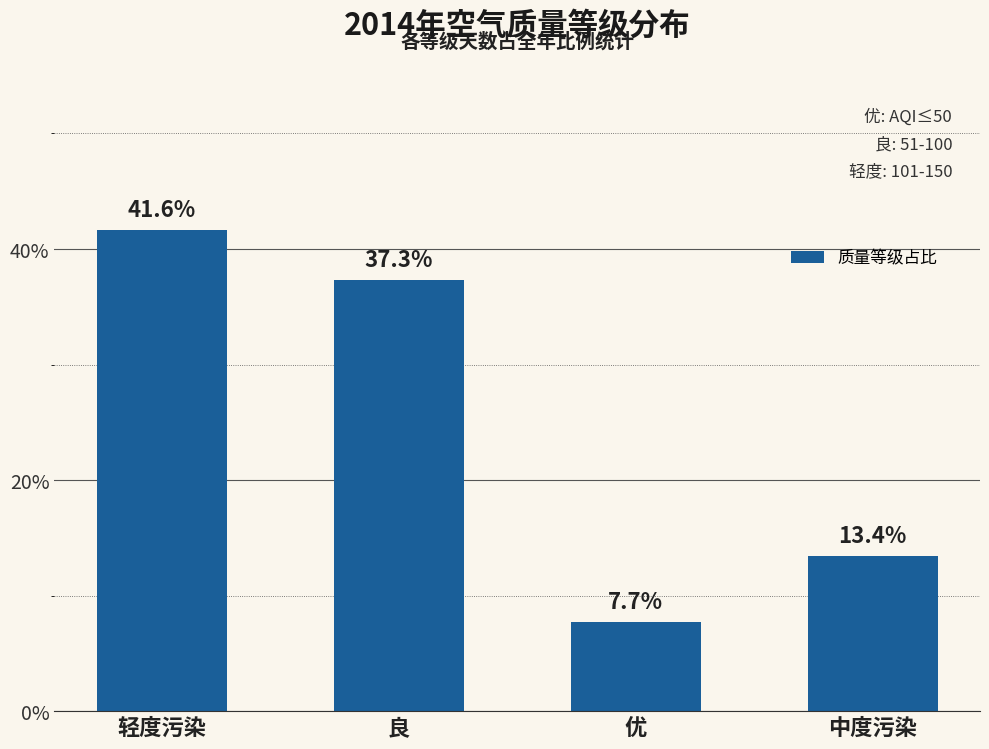

Reading left to right, what are all the values shown in this chart?

41.6	37.3	7.7	13.4